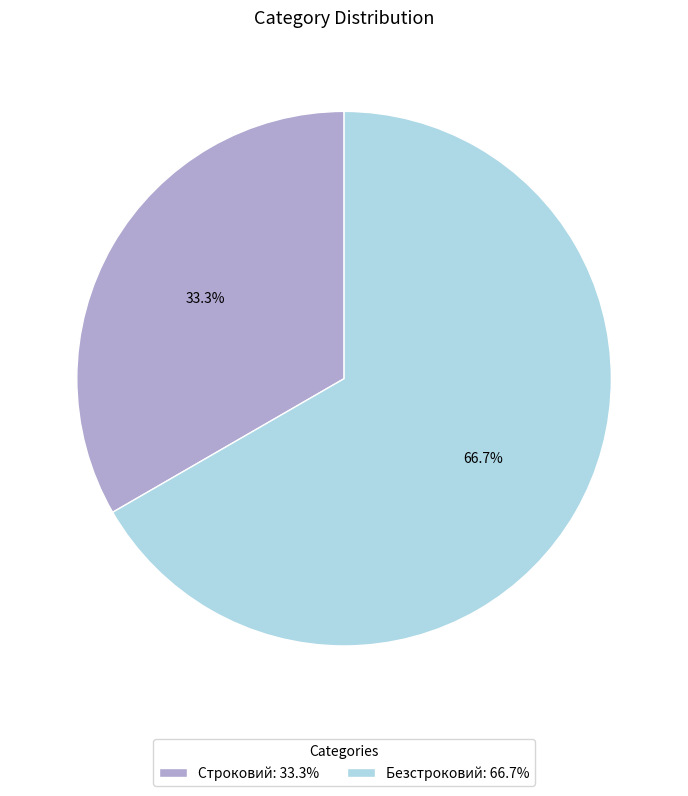

Between Строковий and Безстроковий, which is larger?

Безстроковий